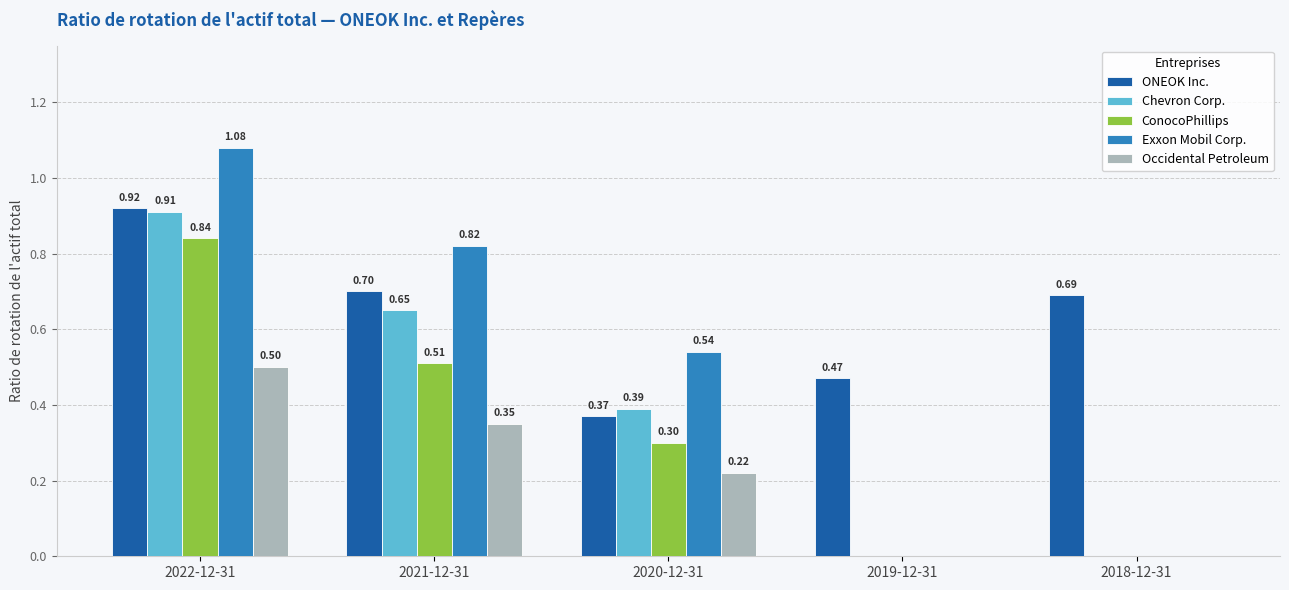

What are all the series names shown in the legend?

ONEOK Inc., Chevron Corp., ConocoPhillips, Exxon Mobil Corp., Occidental Petroleum